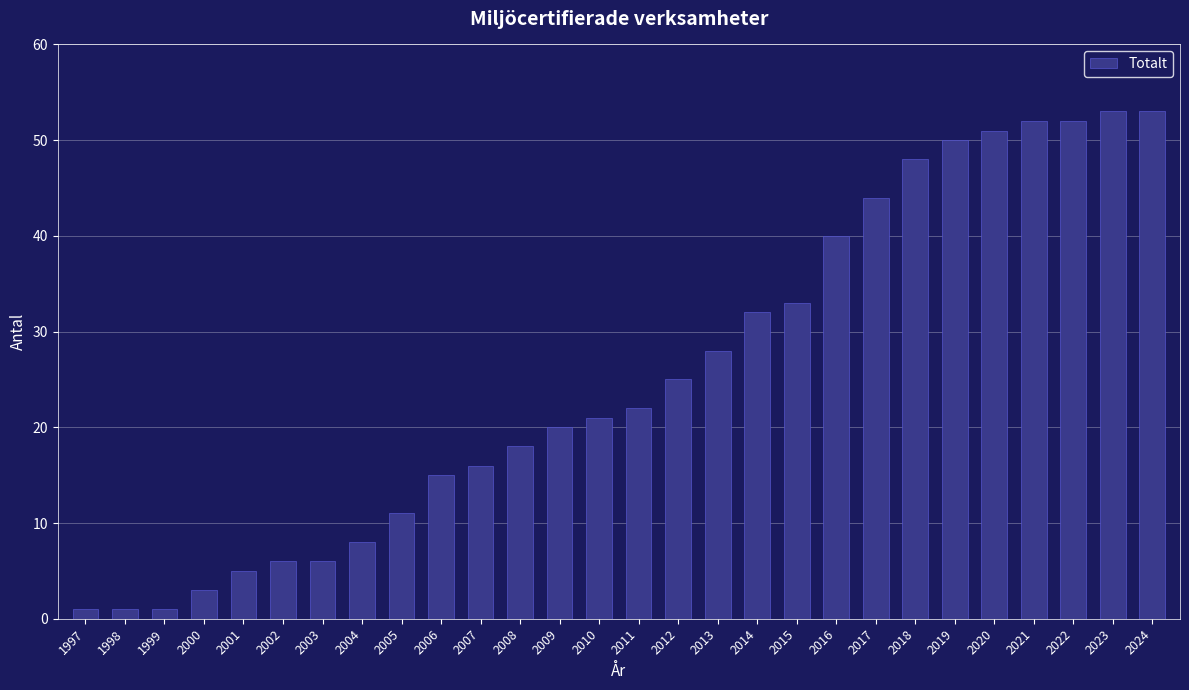

What is the difference between the second highest and second lowest values?

52